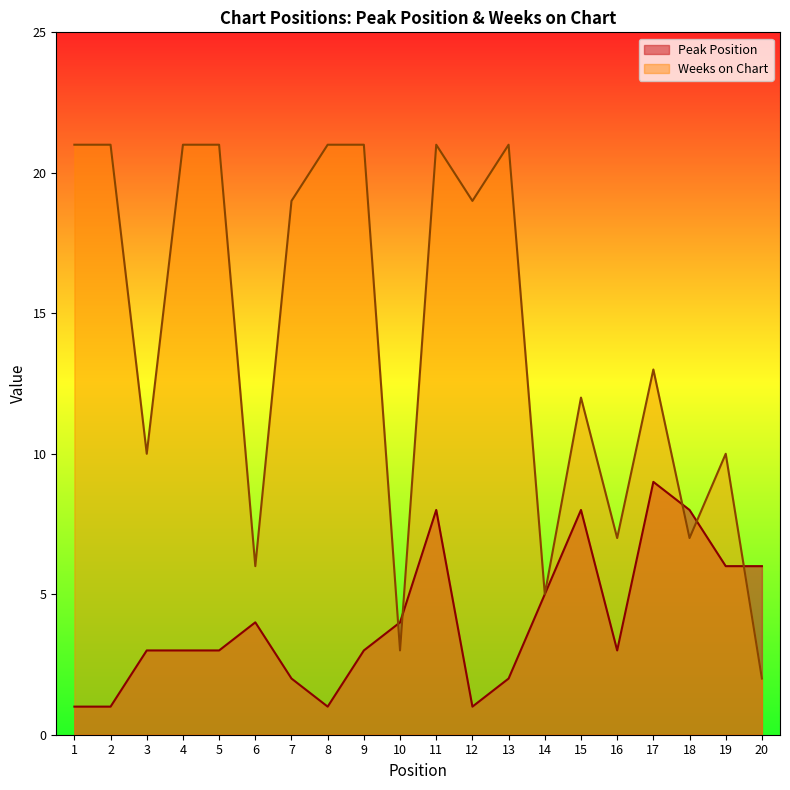

Does the chart display data point markers on the line(s)?

No